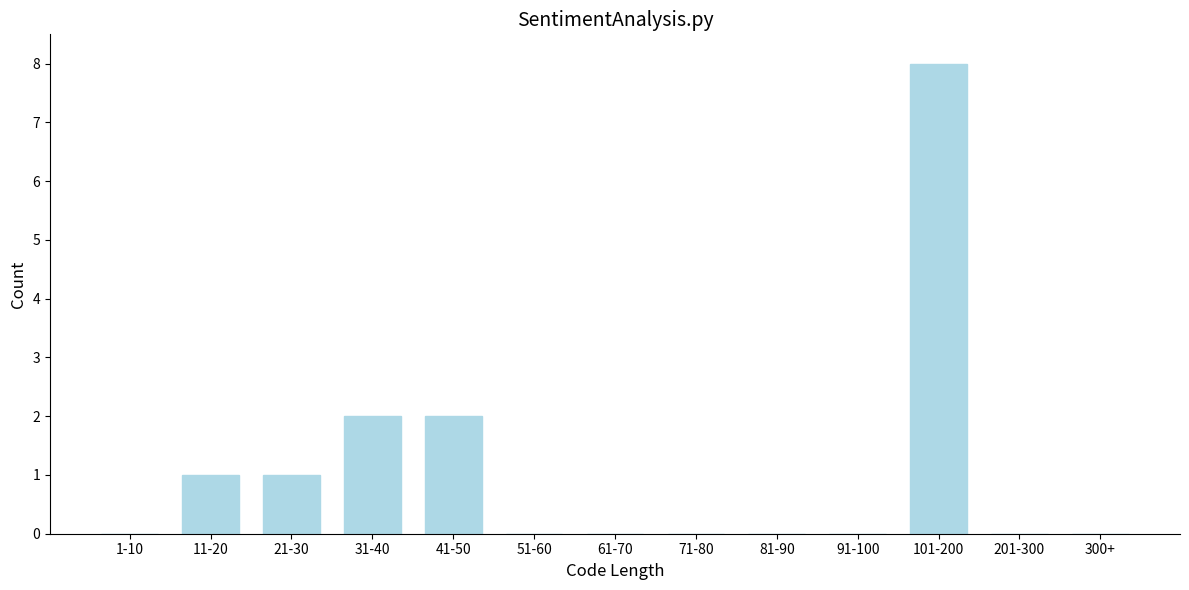

Reading left to right, extract all data points from this chart.

1-10=0	11-20=1	21-30=1	31-40=2	41-50=2	51-60=0	61-70=0	71-80=0	81-90=0	91-100=0	101-200=8	201-300=0	300+=0